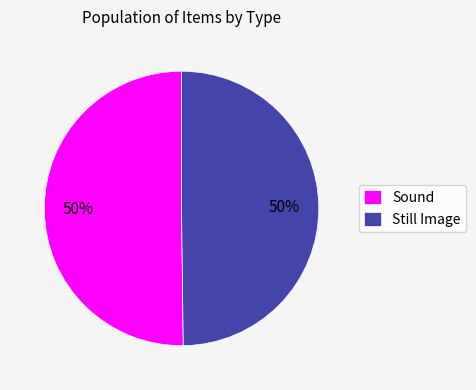

True or false: Sound accounts for 50% of the total.

True